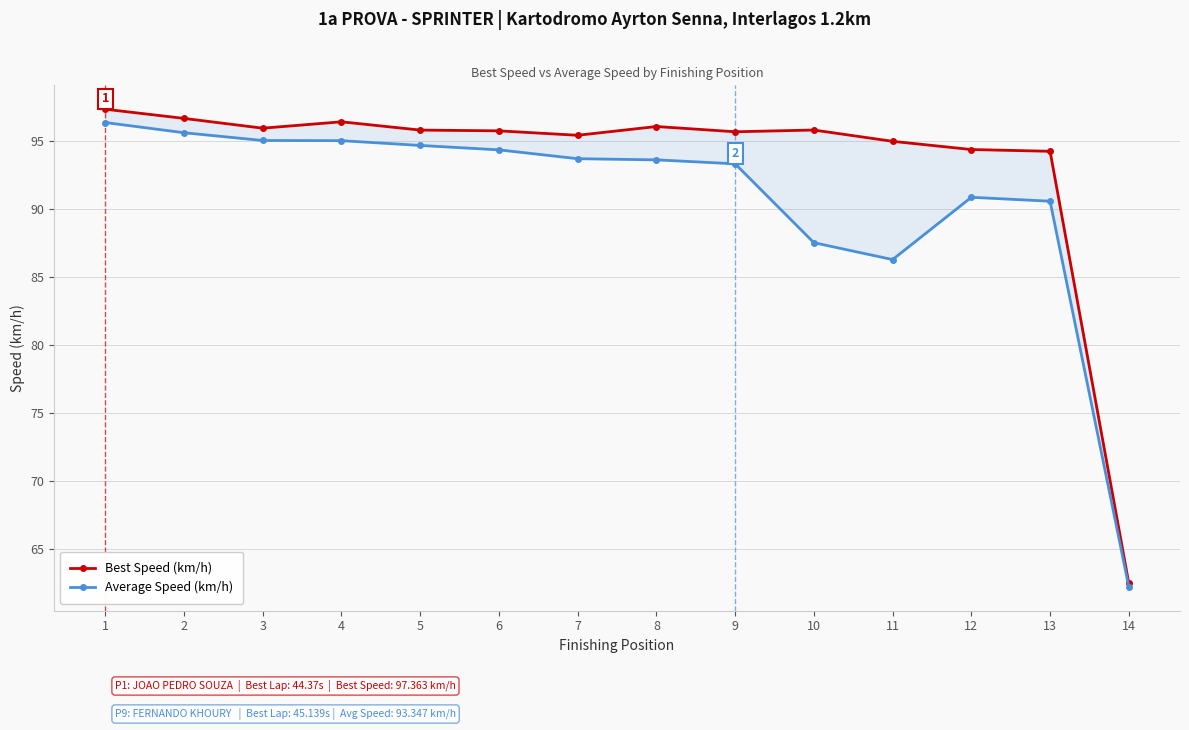

What is the sum of all Best Speed (km/h) values?

1307.3